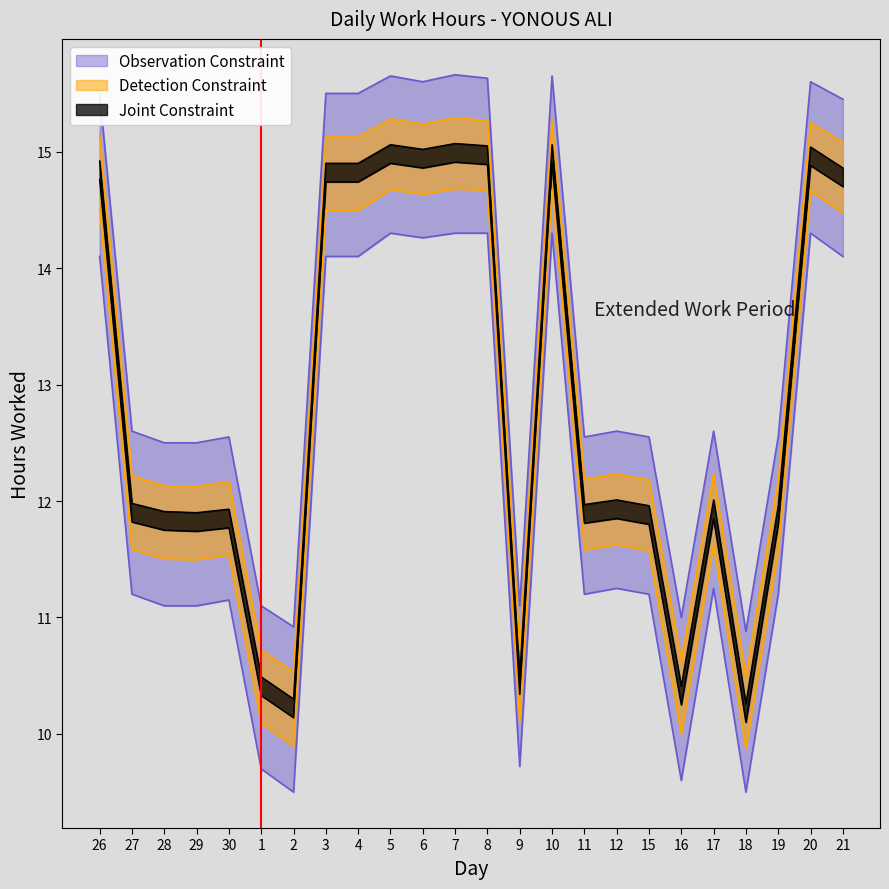

The Hours Lower series shows 6.3 at 2. True or false?

False